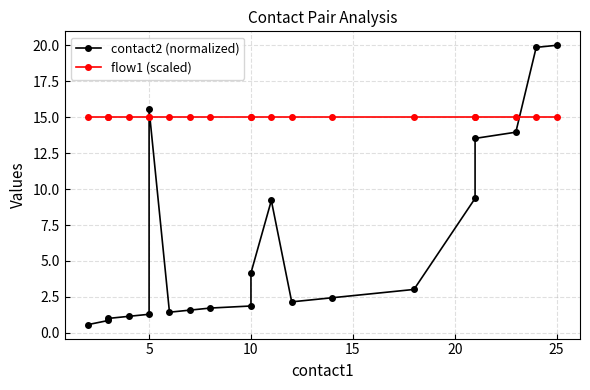

Is it true that flow1 (scaled) equals 21.6 at 18?

False